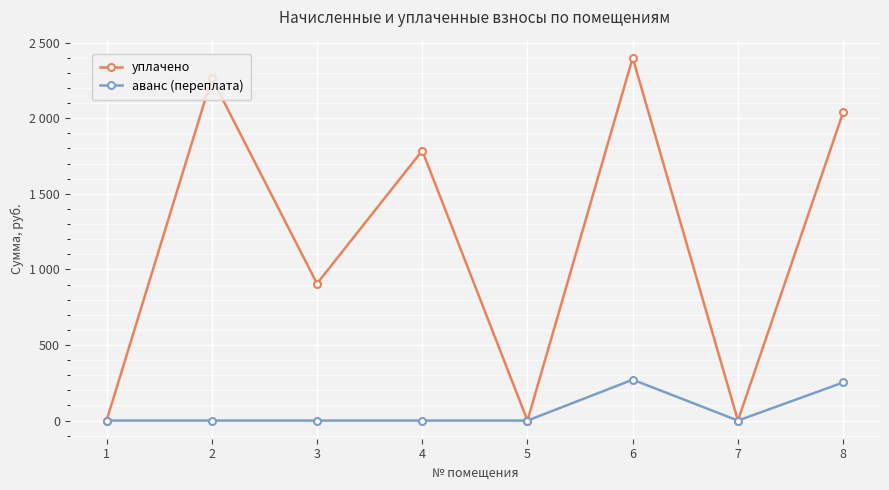

What are all the series names shown in the legend?

уплачено, аванс (переплата)